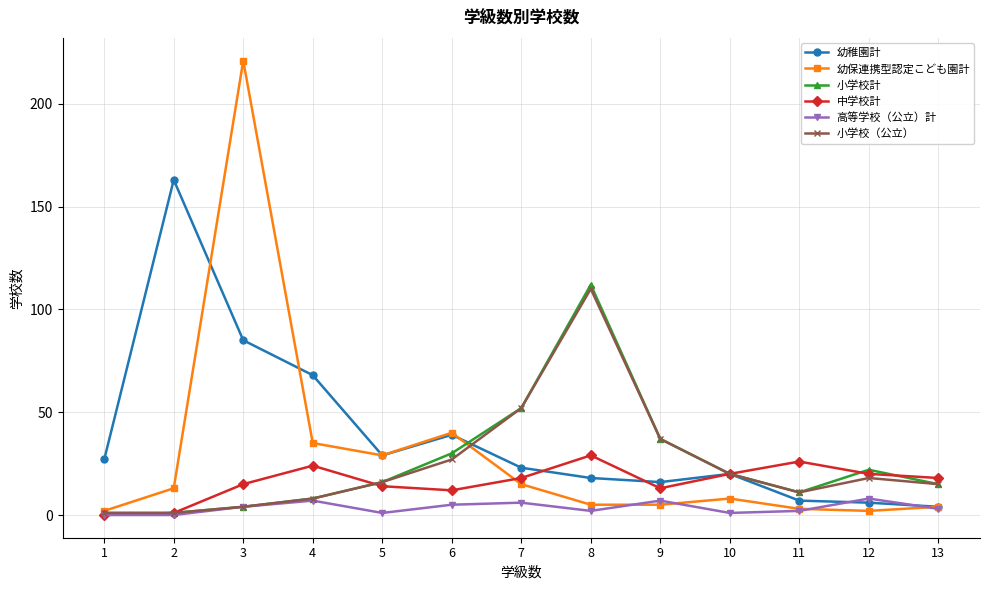

Does the chart have visible grid lines?

Yes